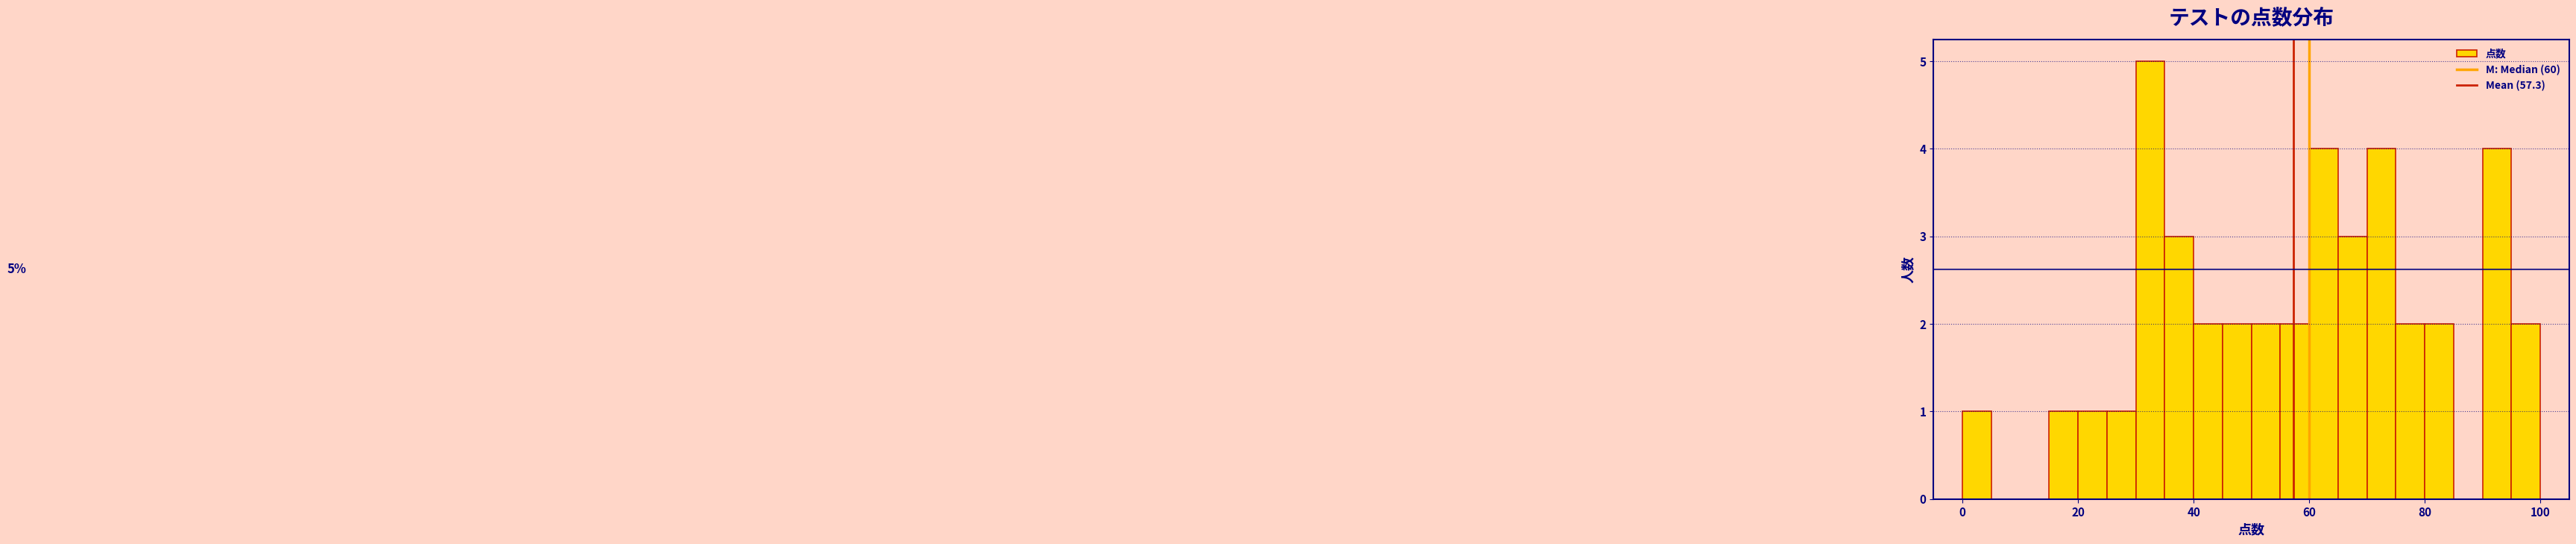

Around what value on the x-axis is the tallest bar? Give the approximate position of its centre, as read against the axis.

32